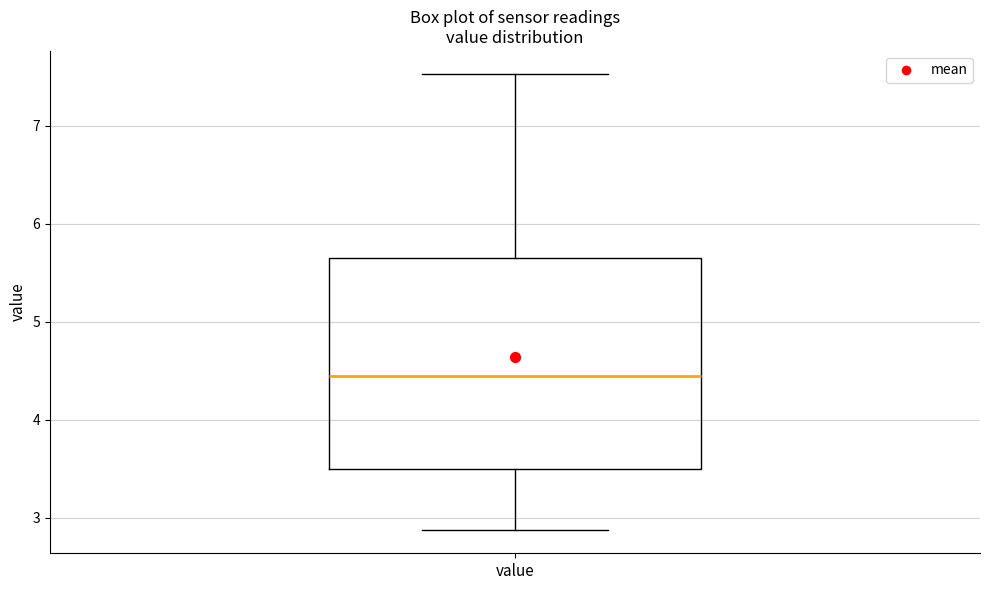

Transcribe this box plot: give where the median line is, the range the box spans, and where the two whiskers end, as read against the y-axis. The values are not printed on the chart, so give them approximately, as read against the axis.

median 4.5, box 3.5 to 5.6, whiskers 2.9 to 7.5